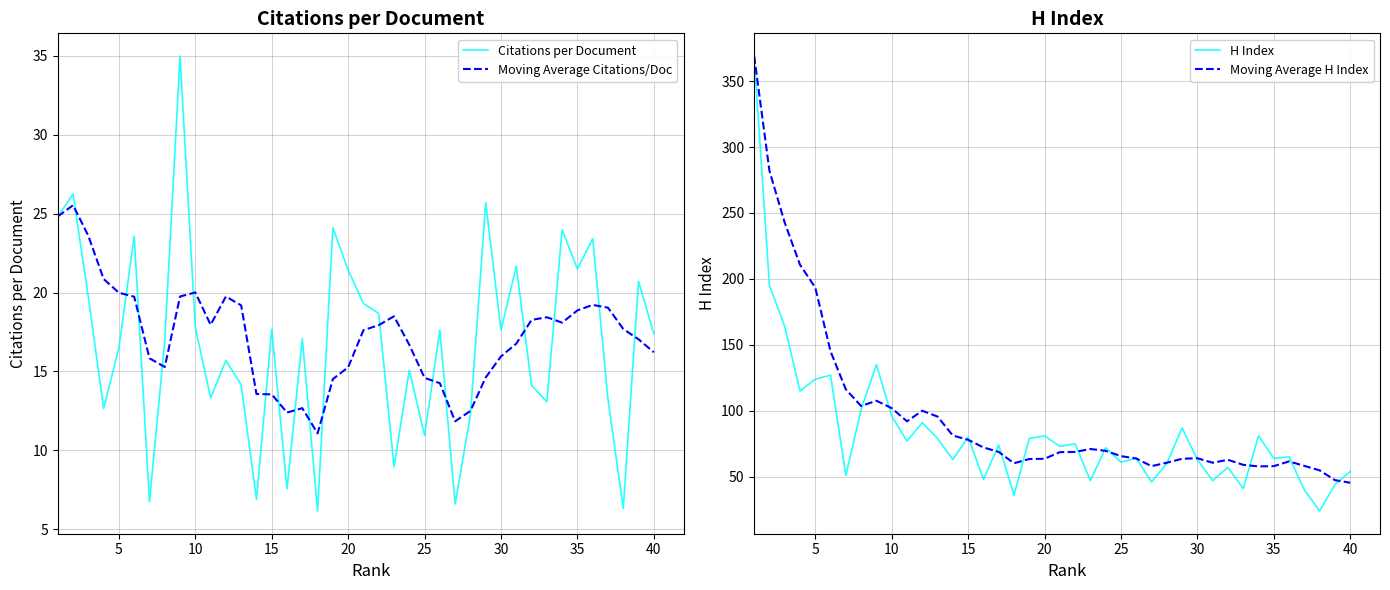

True or false: Citations per Document has a value of 27.8 at 5.

False